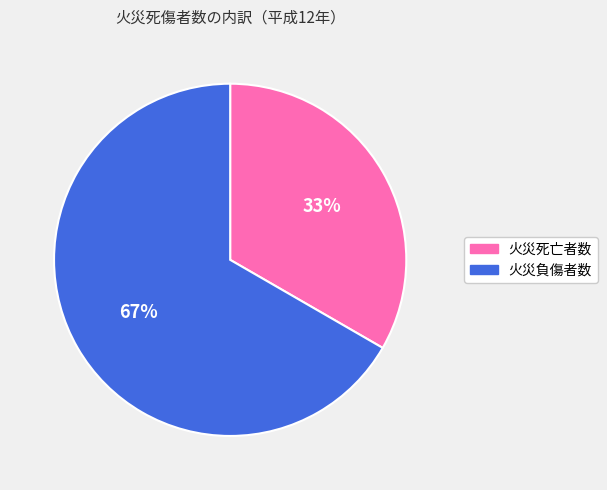

To the nearest percent, what is the combined percentage of 火災死亡者数 and 火災負傷者数?

100%